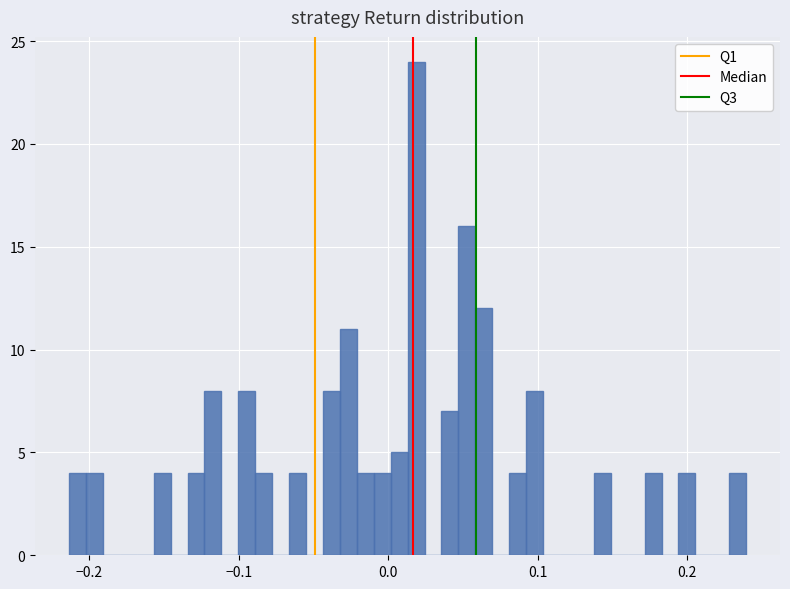

Around what value on the x-axis is the tallest bar? Give the approximate position of its centre, as read against the axis.

0.02